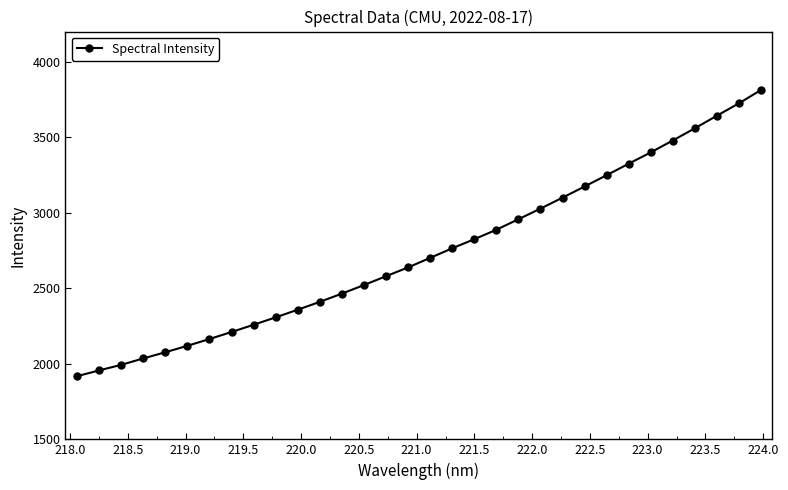

What is the value of the 30th point from the left?

3642.5